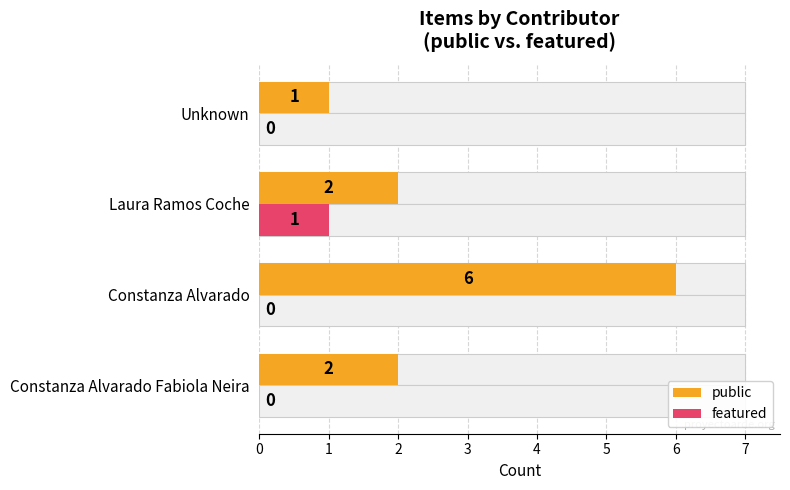

At how many categories does at least one series exceed 4?

1